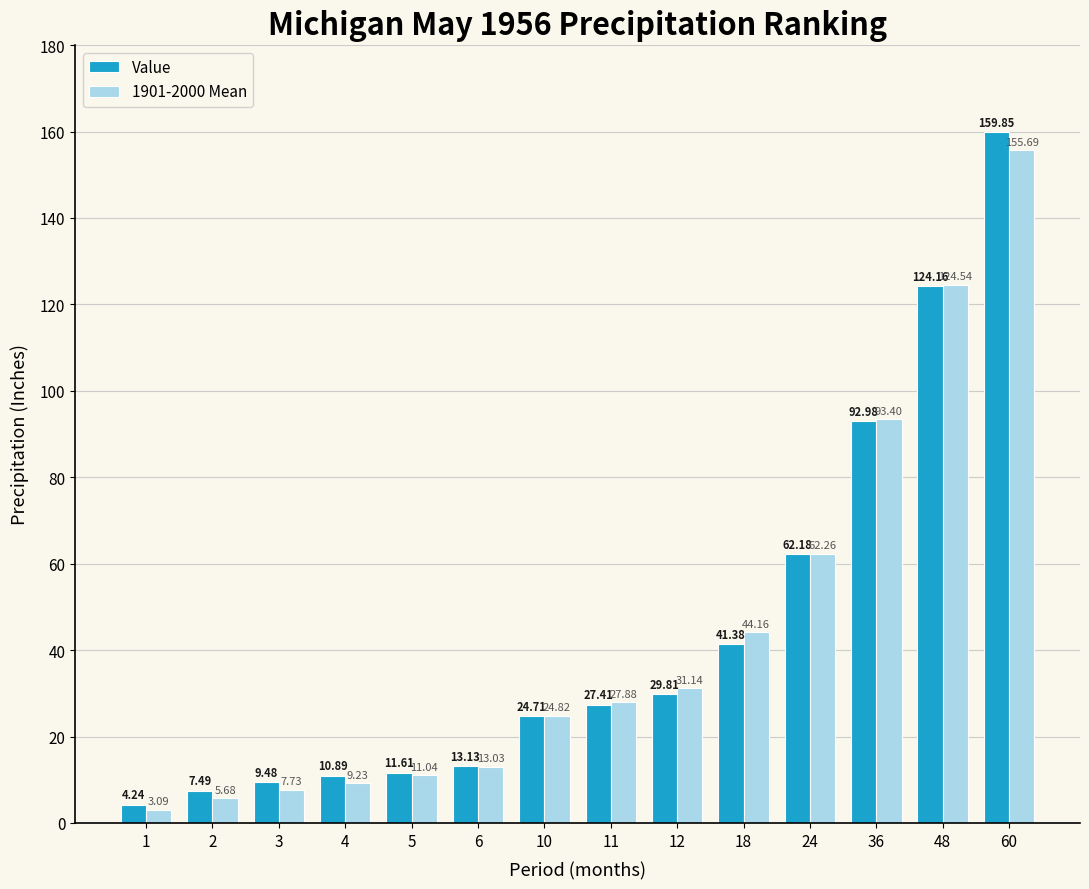

Which category has the highest value in the 1901-2000 Mean series?

60